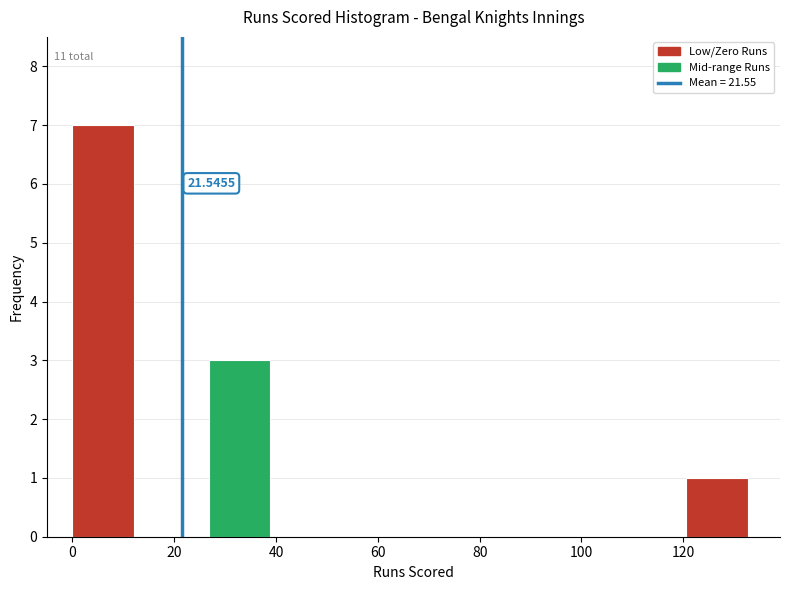

Which range on the x-axis has the tallest bar?

0.0 to 13.4